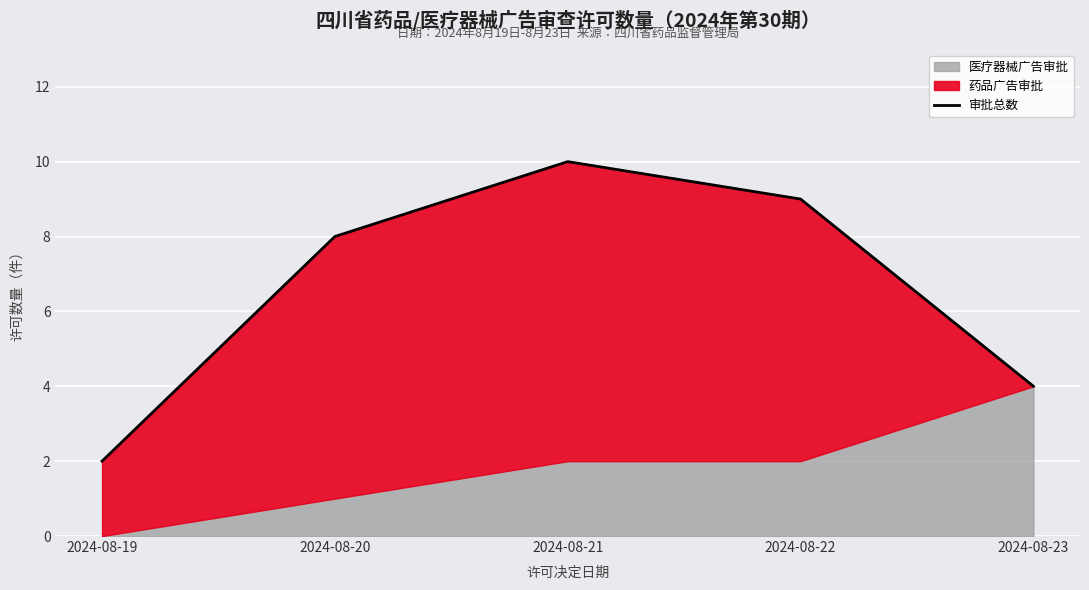

What is the difference between the values at 2024-08-22 and 2024-08-20?

1